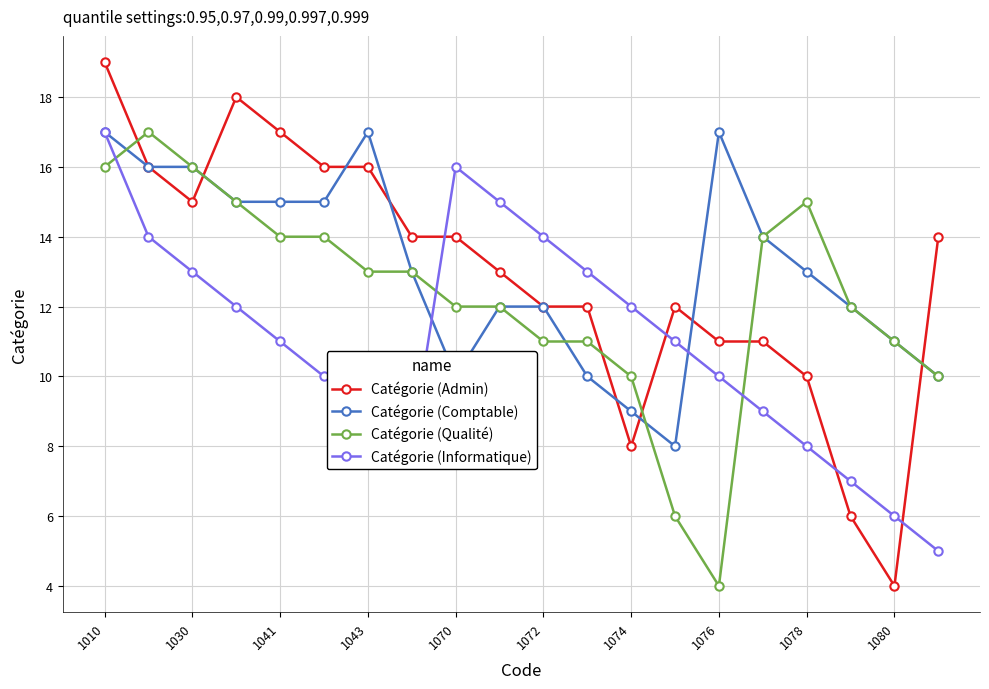

Reading left to right, what are all the values shown in this chart?

Catégorie (Admin): 19	16	15	18	17	16	16	14	14	13	12	12	8	12	11	11	10	6	4	14
Catégorie (Comptable): 17	16	16	15	15	15	17	13	10	12	12	10	9	8	17	14	13	12	11	10
Catégorie (Qualité): 16	17	16	15	14	14	13	13	12	12	11	11	10	6	4	14	15	12	11	10
Catégorie (Informatique): 17	14	13	12	11	10	9	8	16	15	14	13	12	11	10	9	8	7	6	5